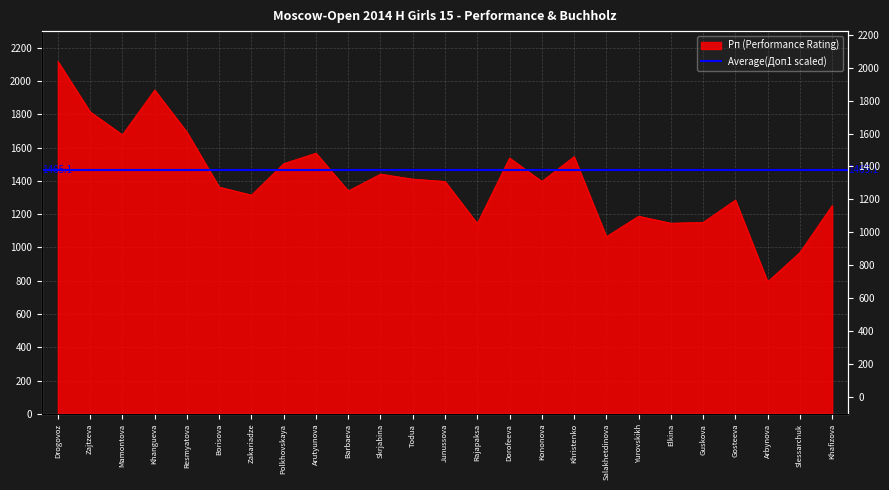

What is the change in value from Resmyatova to Arbynova?

-899